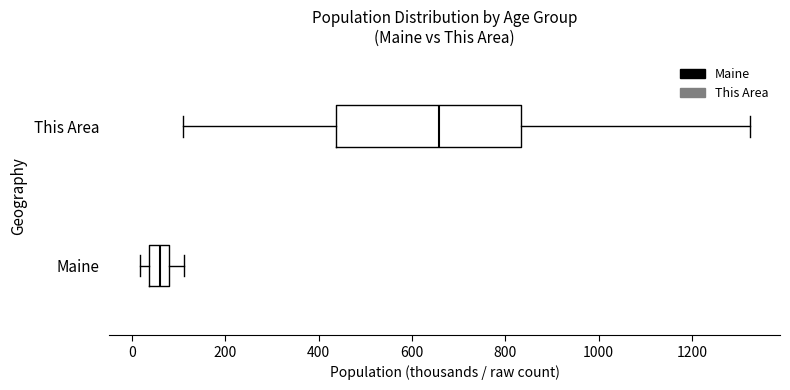

Where does the right whisker of the box for This Area end on the x-axis? The values are not printed on the chart, so give them approximately, as read against the axis.

1320